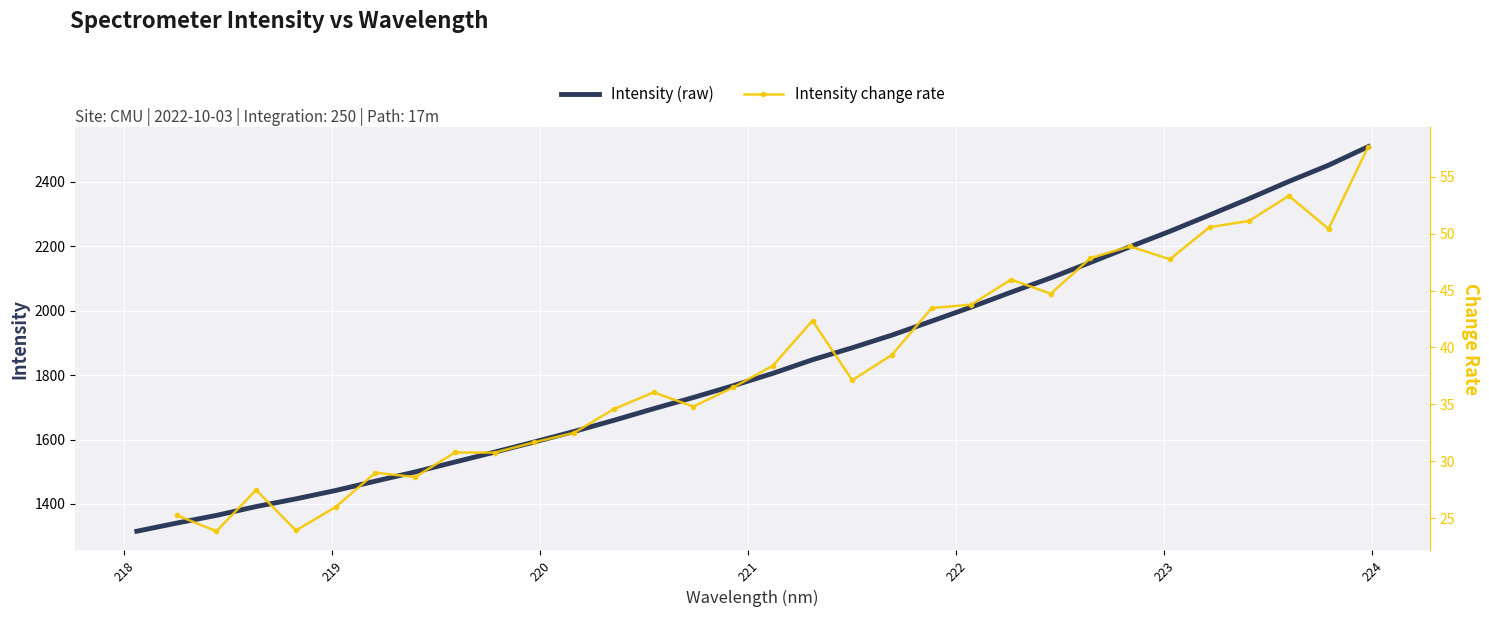

Is it true that the value at 220.3533 is 1659.7?

True